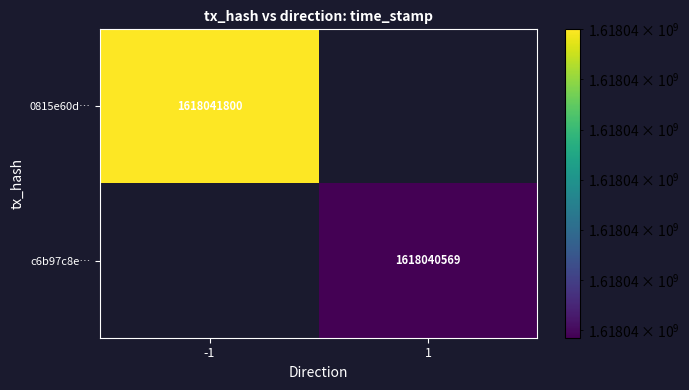

Reading right to left, what are all the values shown in this chart?

0815e60dbd610564c57021f27e645f50e10b7cd: time_stamp=1618041800	direction=-1
c6b97c8e2815a77c5f6f3e58362aeb766ee663a: time_stamp=1618040569	direction=1